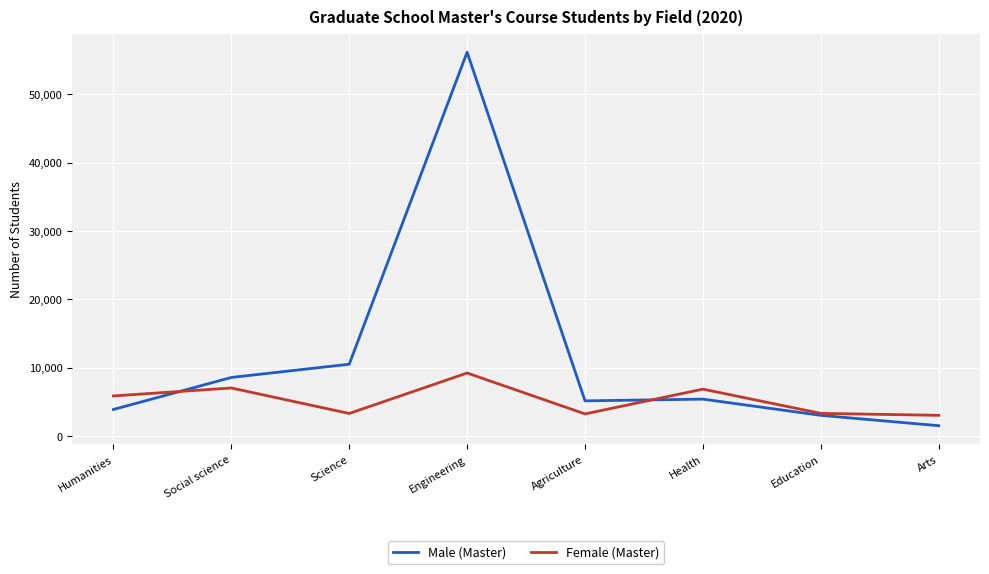

True or false: Female (Master) has a value of 5444 at Arts.

False